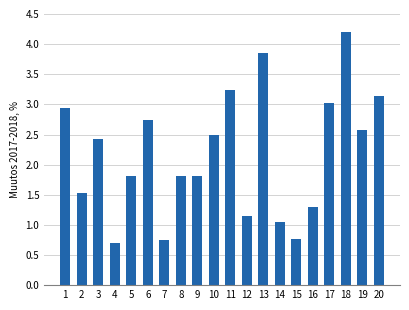

What is the value of the 3rd bar from the left?

2.4